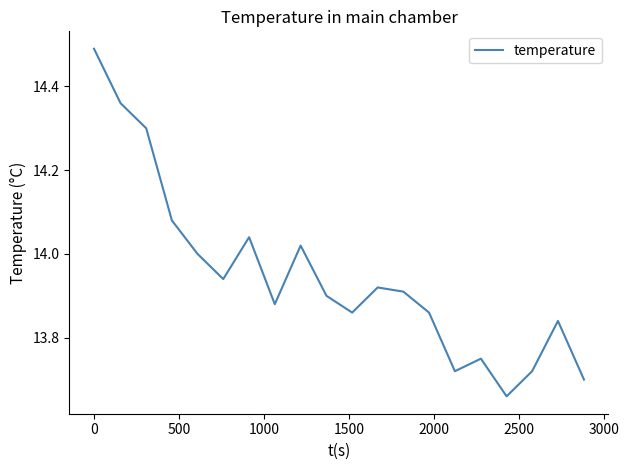

What is the difference between the maximum and minimum values?

0.8